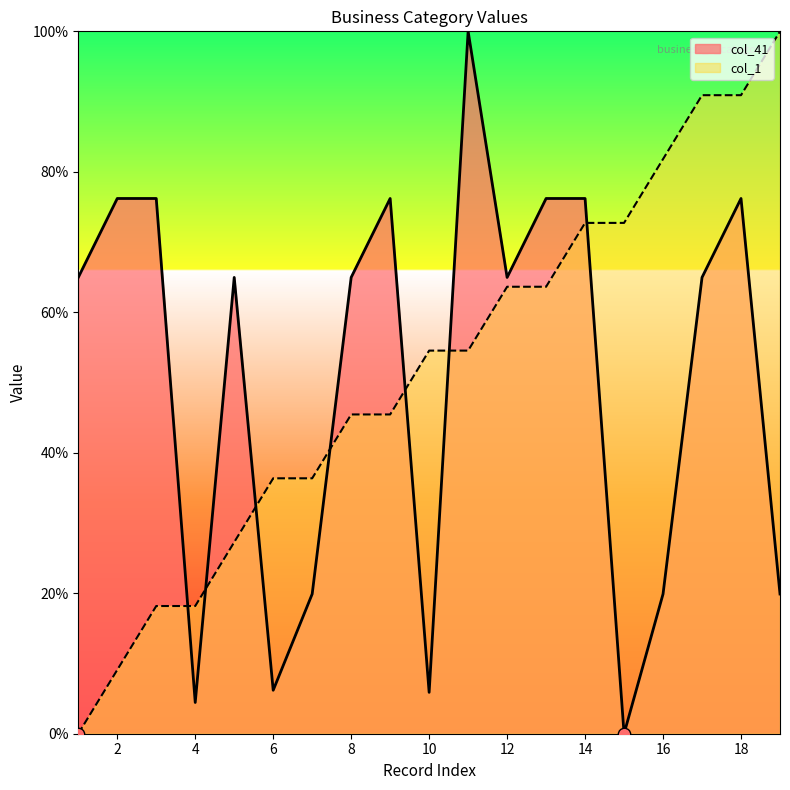

At how many categories does at least one series exceed 77?

5